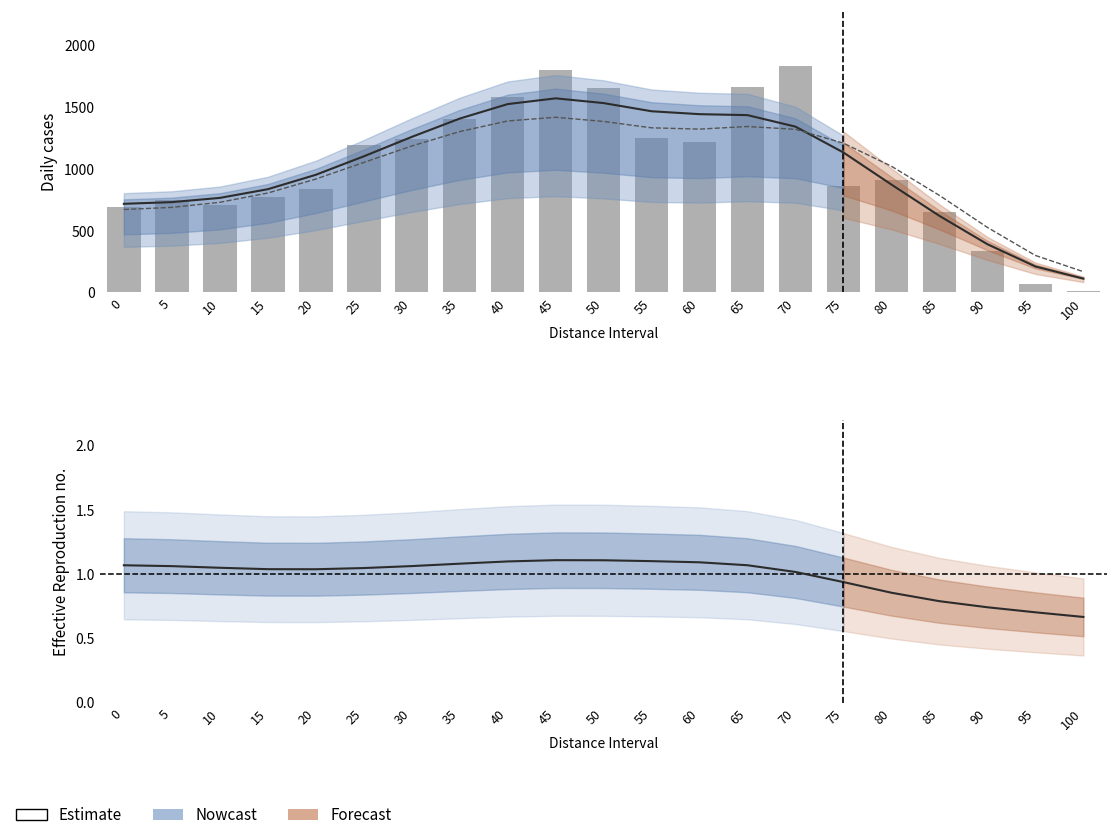

What is the difference between the maximum and second lowest values in the Estimate (j) series?

1361.2